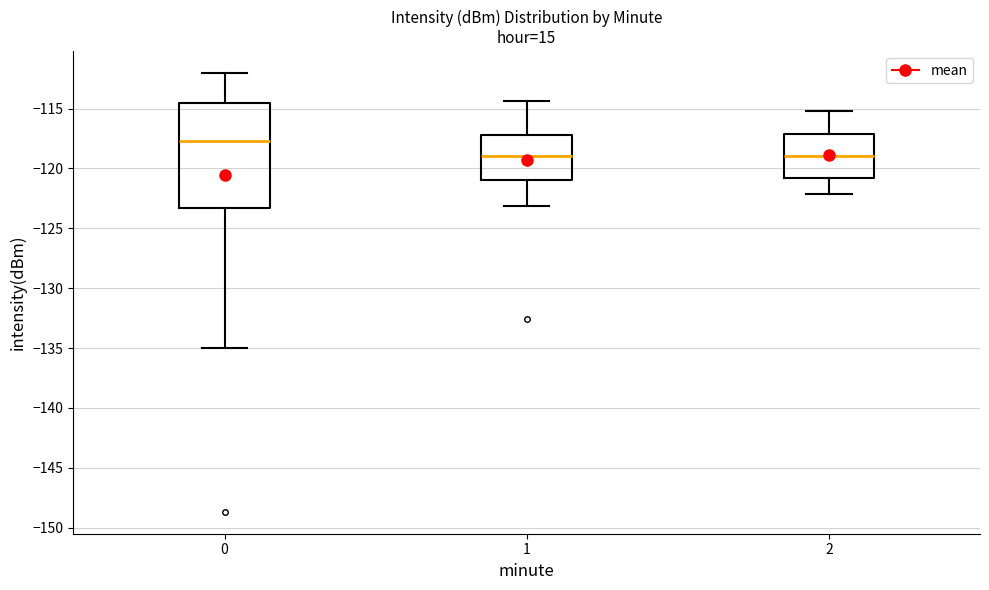

Which box is the tallest, from its lower edge to its upper edge?

0